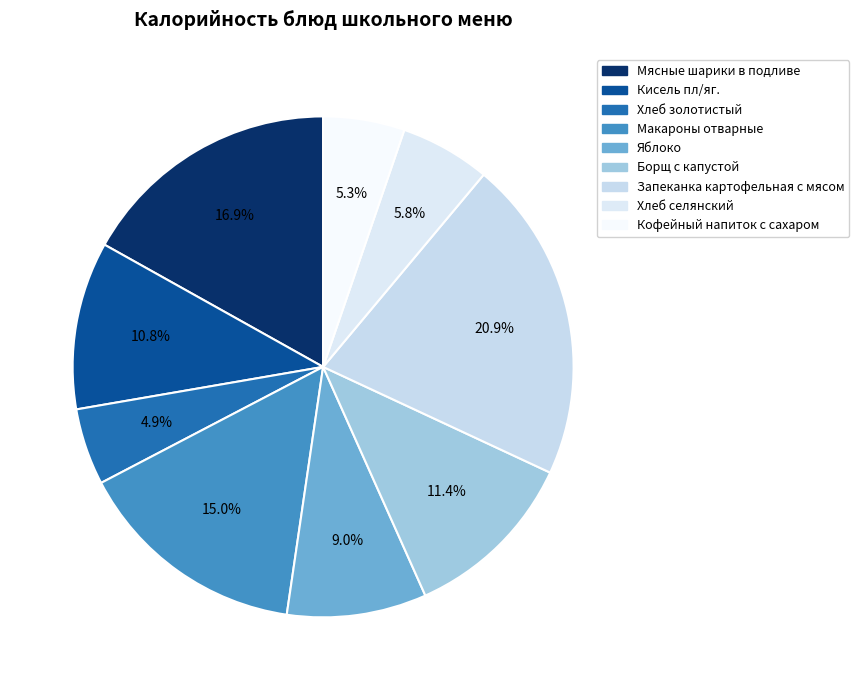

Does any single category account for the majority?

No